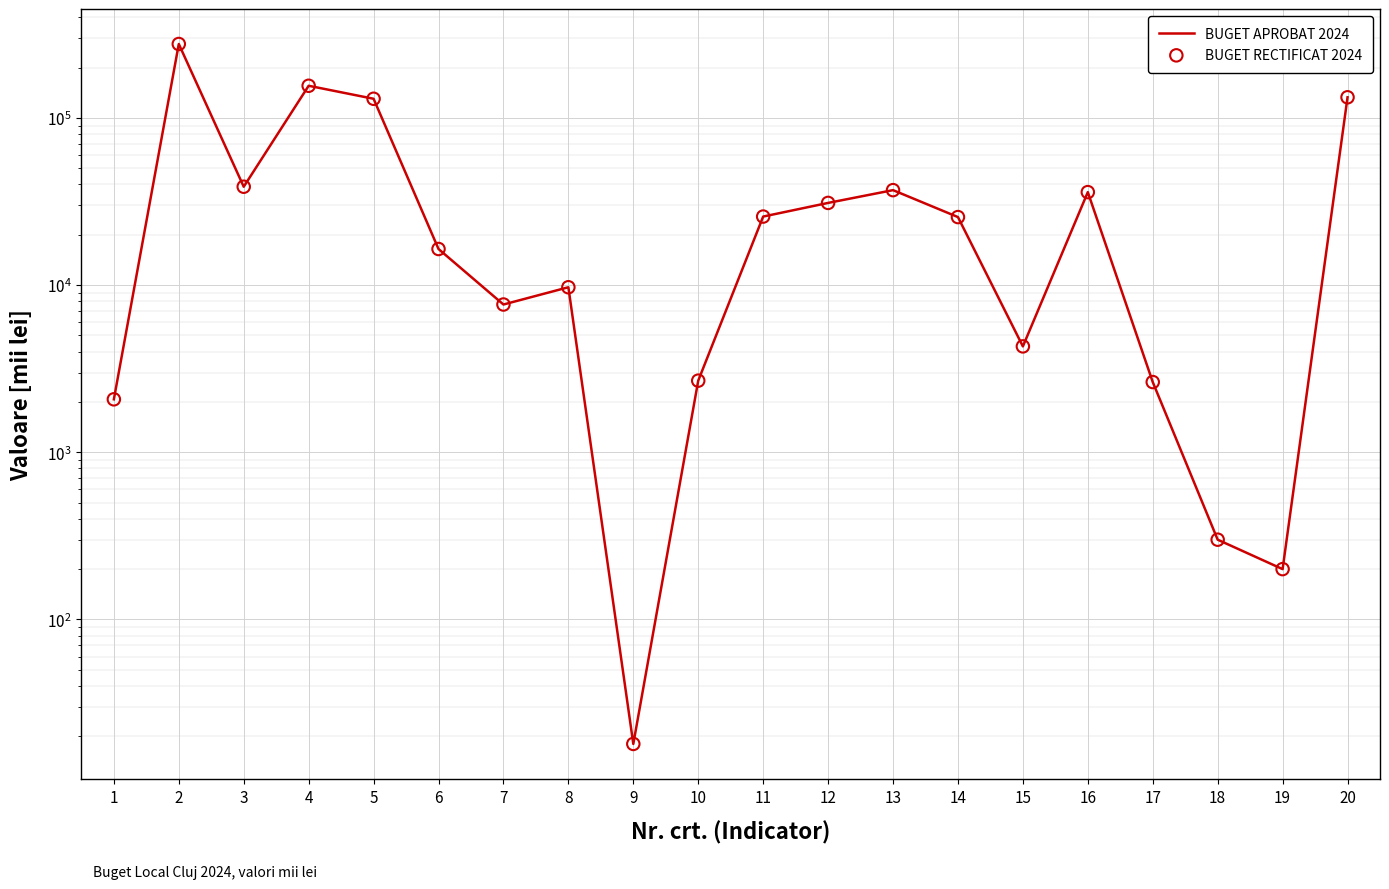

Which series has the widest spread of Y values?

BUGET APROBAT 2024